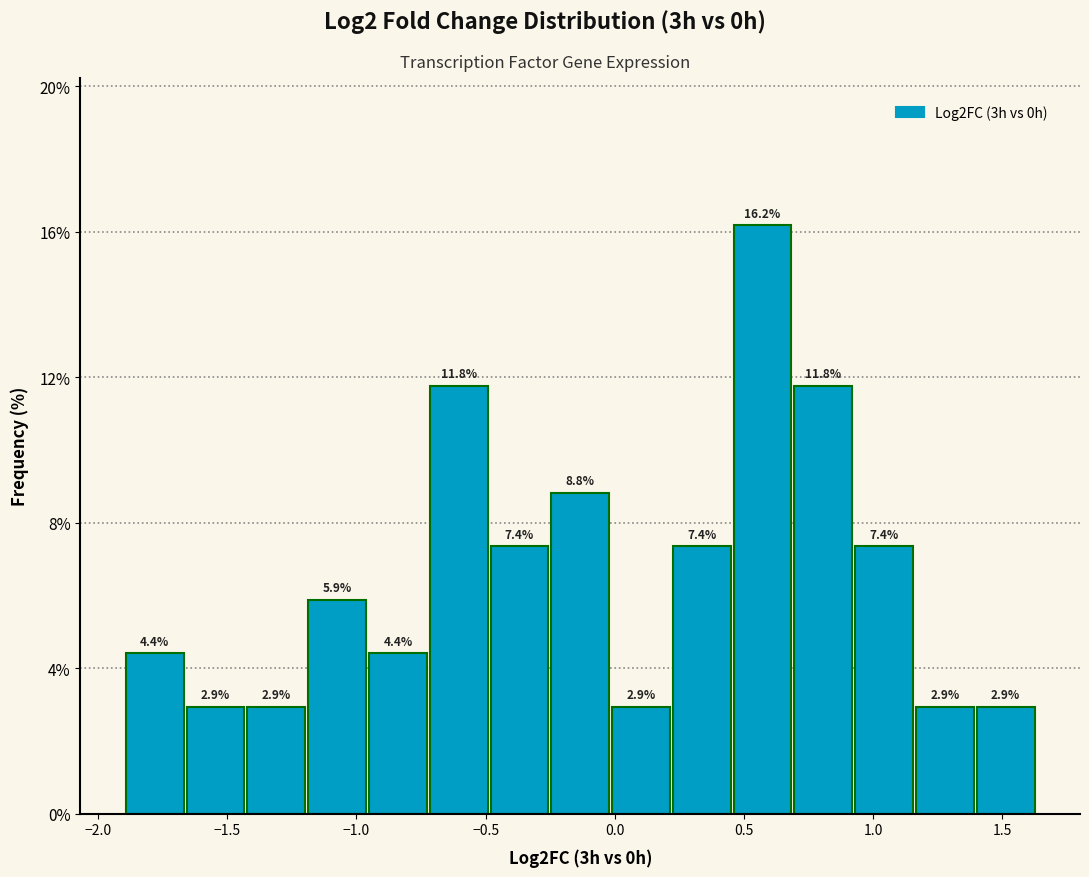

How tall is the bar that spans 0.20 to 0.45 on the x-axis? The bar edges are not printed on the chart, so give them approximately, as read against the axis.

7.4